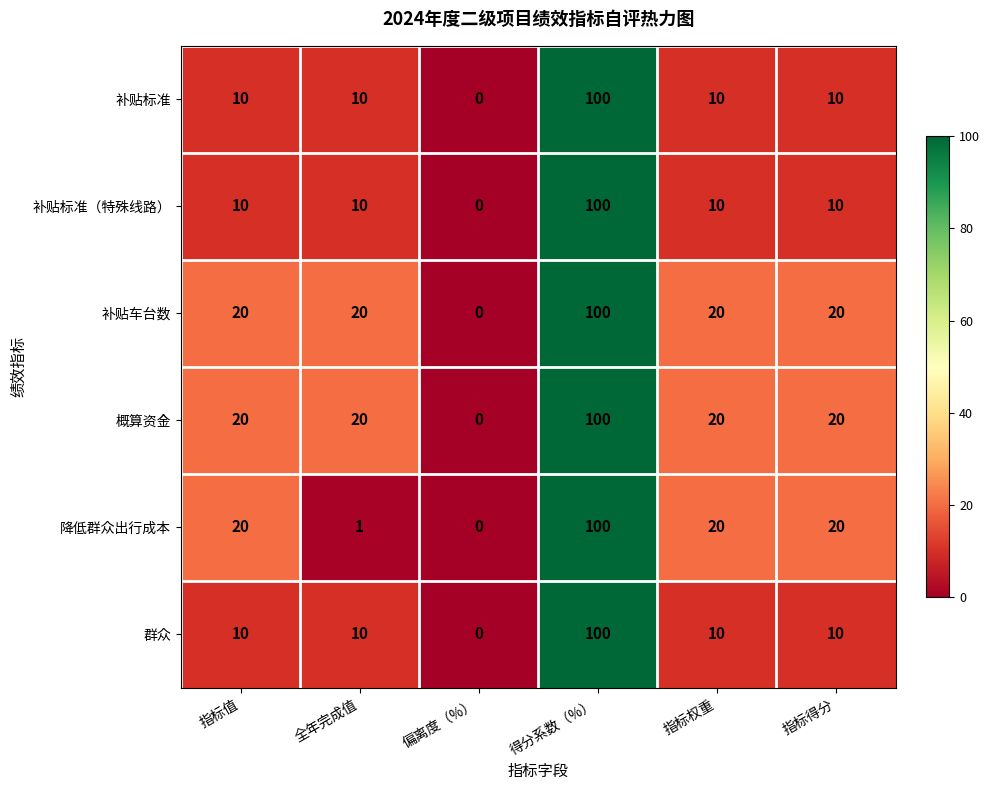

True or false: 补贴标准 has a value of 10 at 指标得分.

True